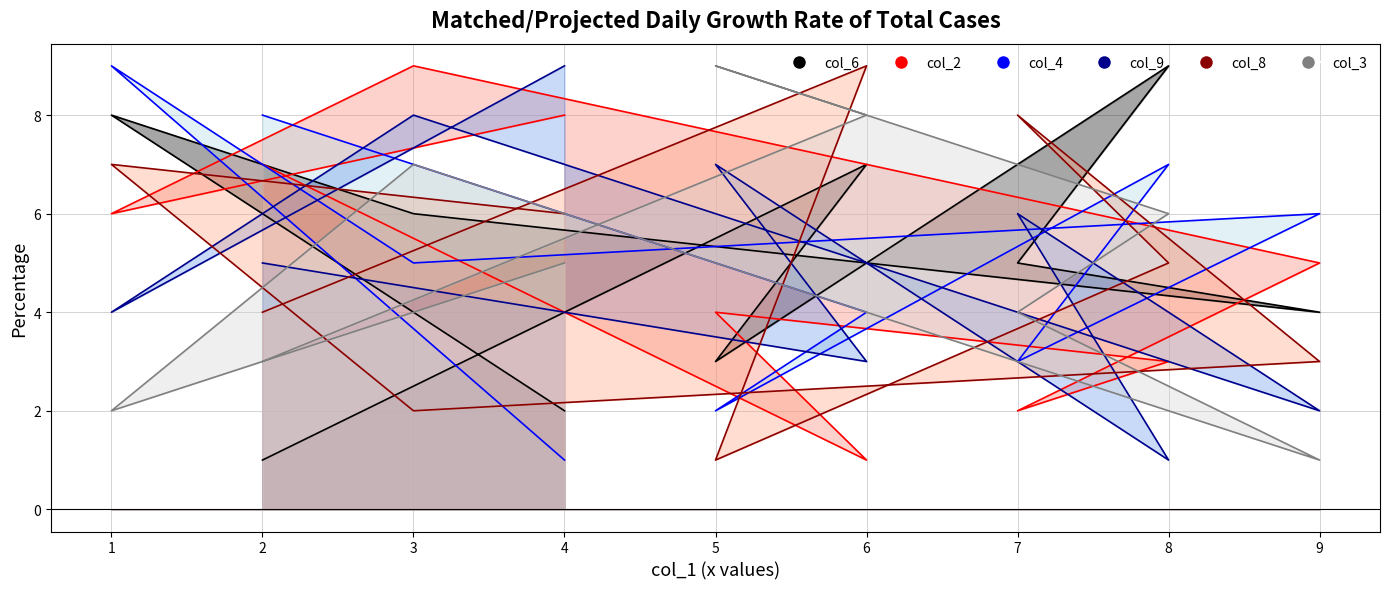

The value of col_9_line at 8 is 1. True or false?

False